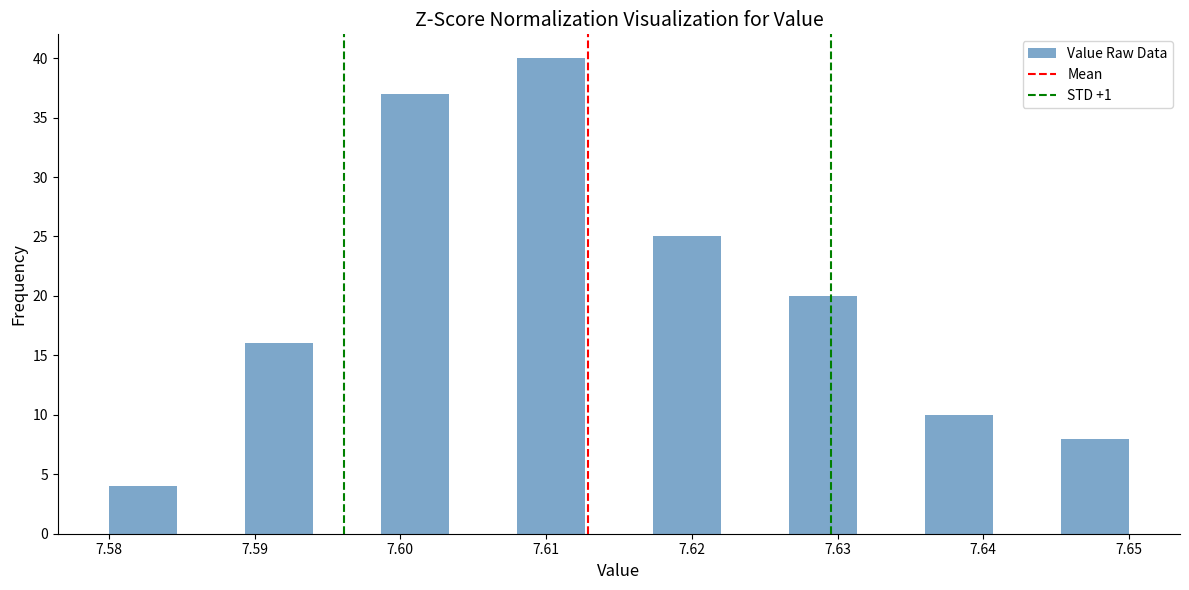

Reading left to right, list every bar in this chart as the range it spans on the x-axis followed by its height. Neither the bar edges nor the heights are printed on the chart, so give them approximately, as read against the axes.

7.580 to 7.585: 4
7.585 to 7.589: 0
7.589 to 7.594: 16
7.594 to 7.599: 0
7.599 to 7.603: 37
7.603 to 7.608: 0
7.608 to 7.613: 40
7.613 to 7.617: 0
7.617 to 7.622: 25
7.622 to 7.627: 0
7.627 to 7.631: 20
7.631 to 7.636: 0
7.636 to 7.641: 10
7.641 to 7.645: 0
7.645 to 7.650: 8